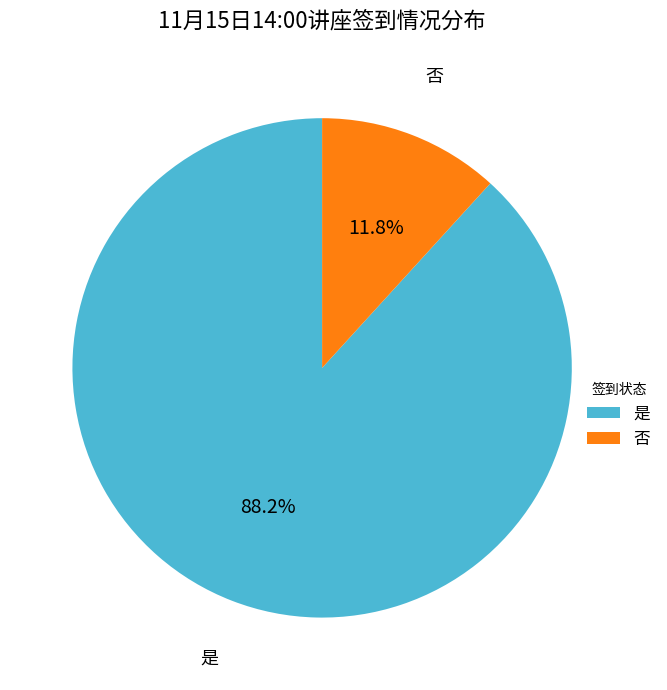

Does 否 represent more than half of the total?

No